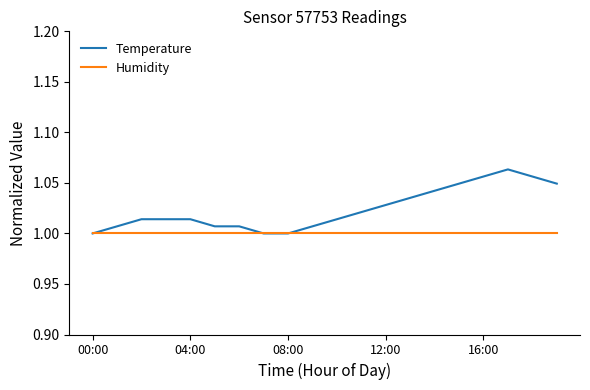

Rank the series by their average value, from highest to lowest.

Temperature, Humidity